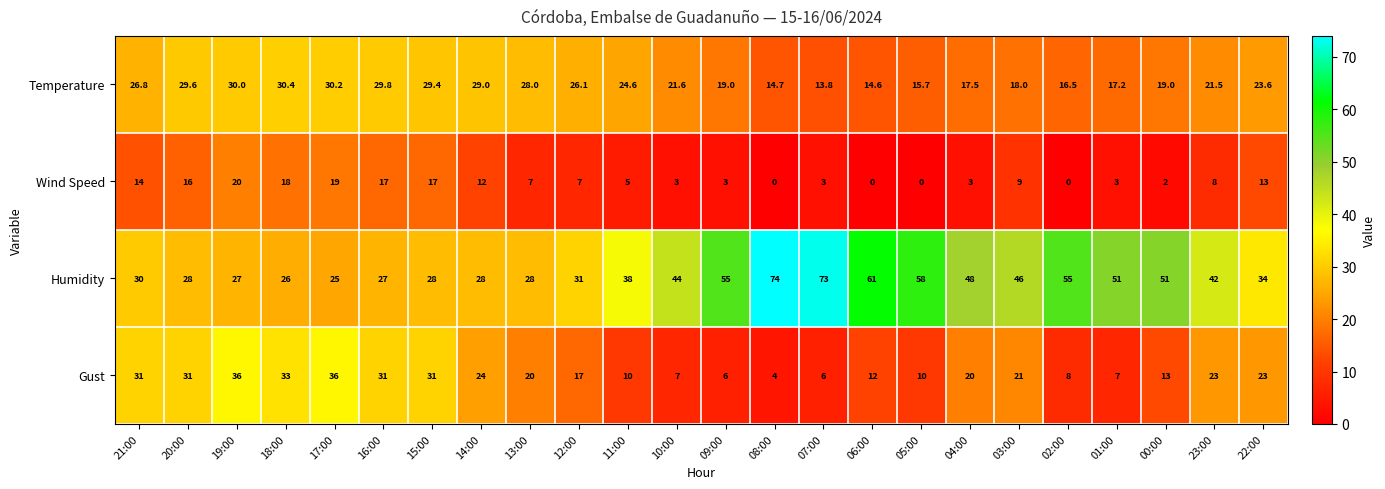

True or false: Temperature has a value of 4.6 at 03:00.

False